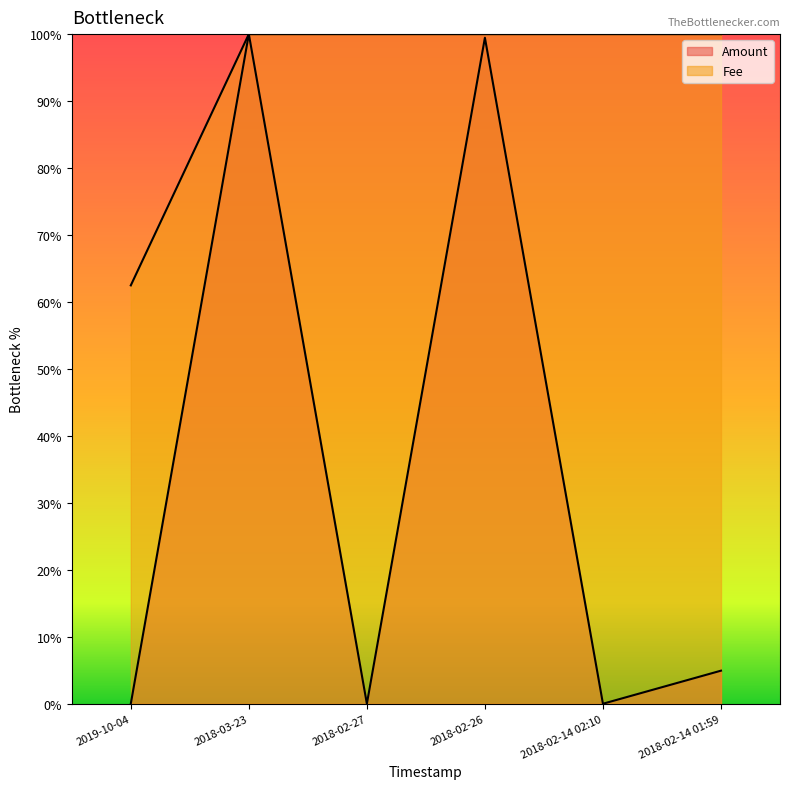

What is the difference between the maximum and minimum values in the Amount series?

1.0